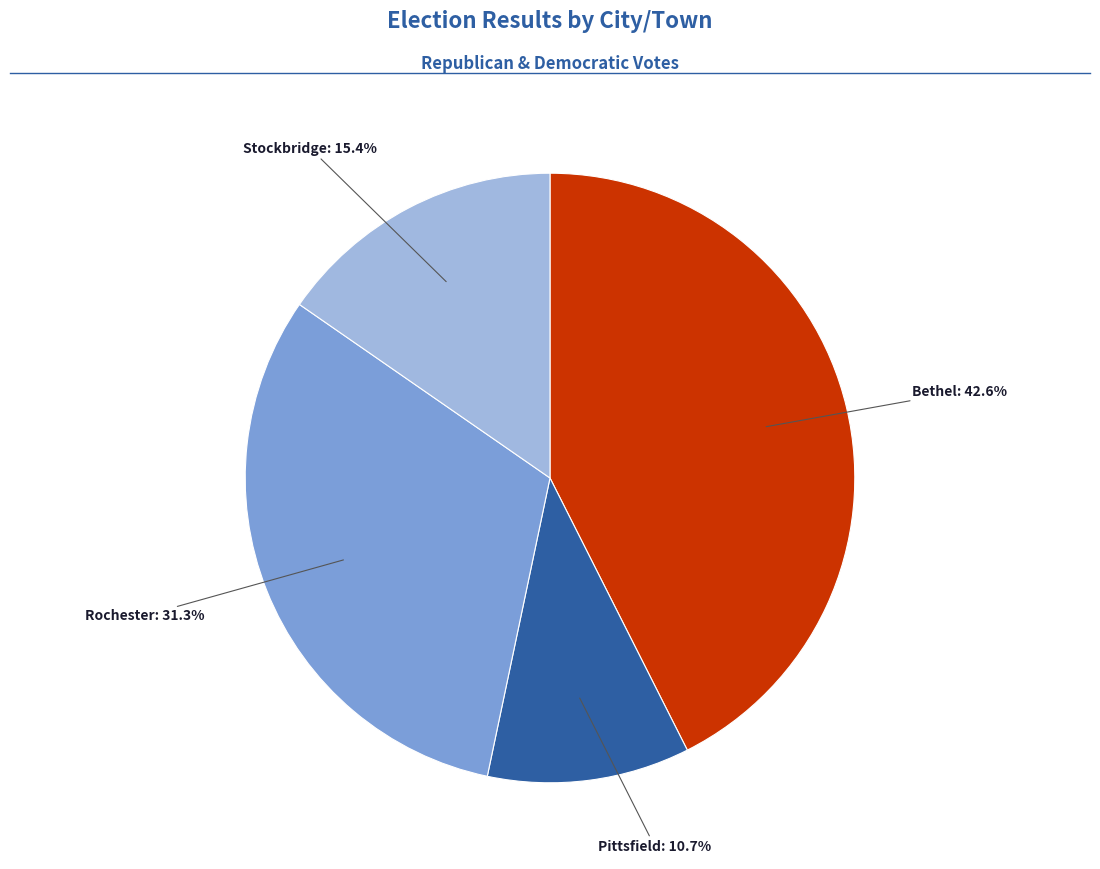

How many segments does this pie chart have?

4